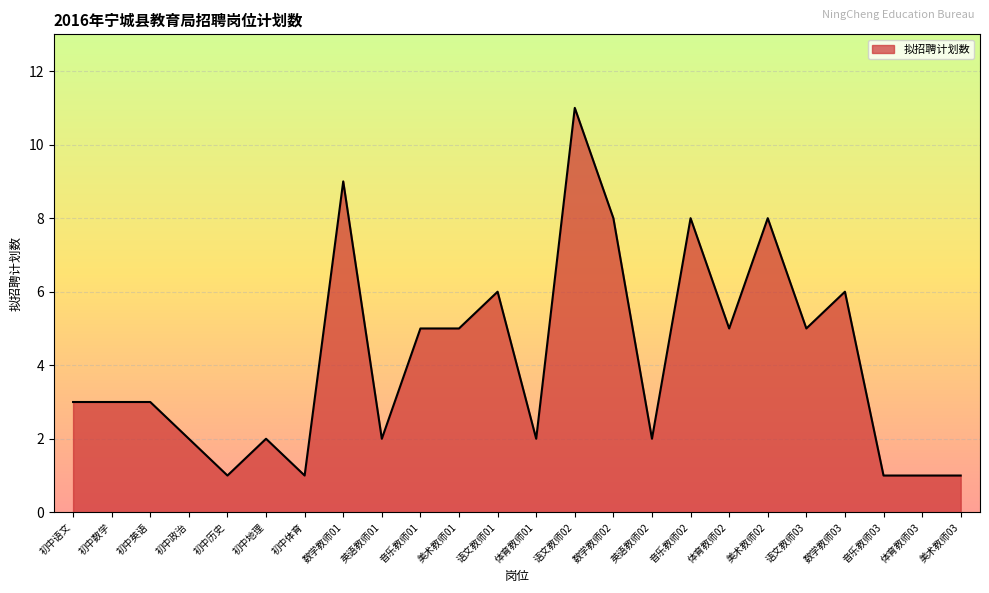

Does the chart display data point markers on the line(s)?

No